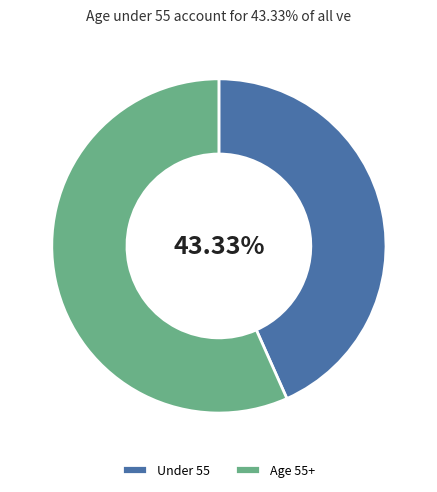

Which category has the biggest portion of the pie?

Age 55+